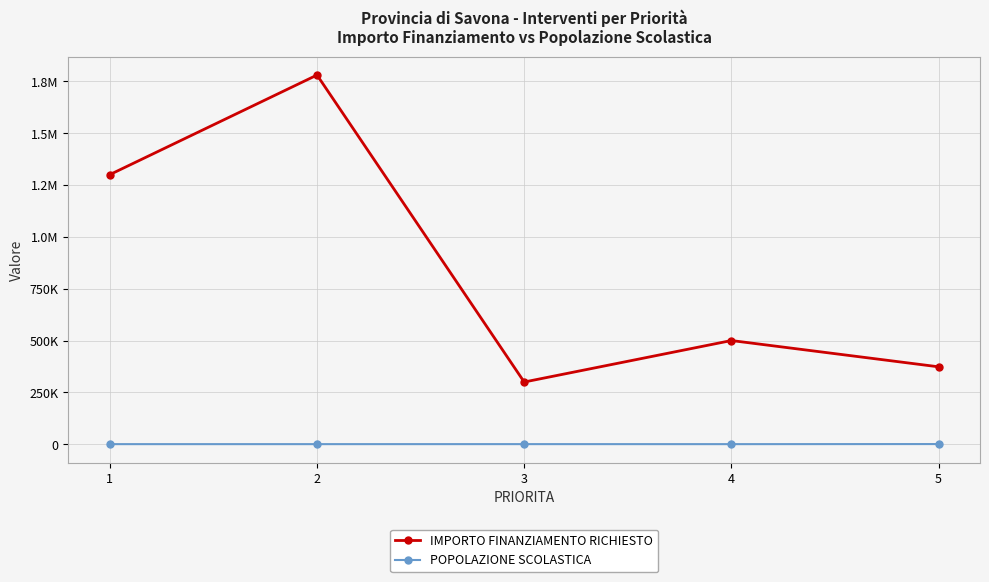

What are all the series names shown in the legend?

IMPORTO FINANZIAMENTO RICHIESTO, POPOLAZIONE SCOLASTICA